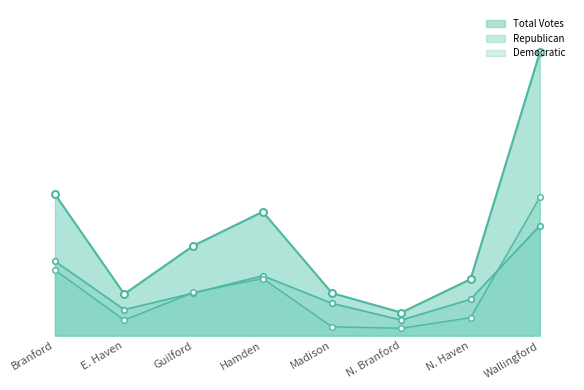

What is the difference between the Total Votes Line values at Madison and Guilford?

290